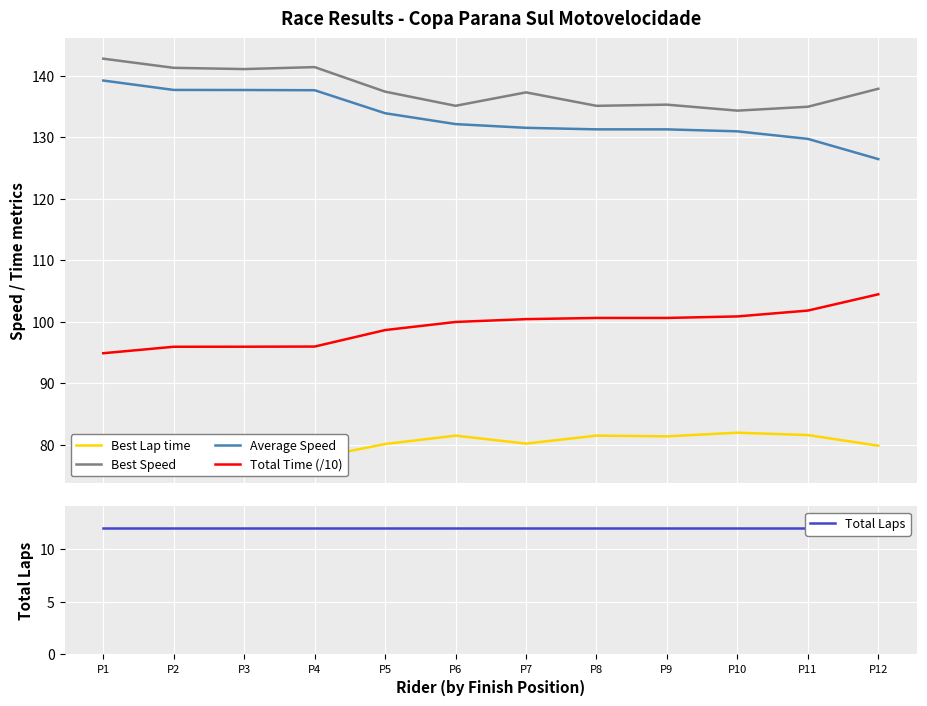

At which label does Best Lap time first exceed 80?

P5